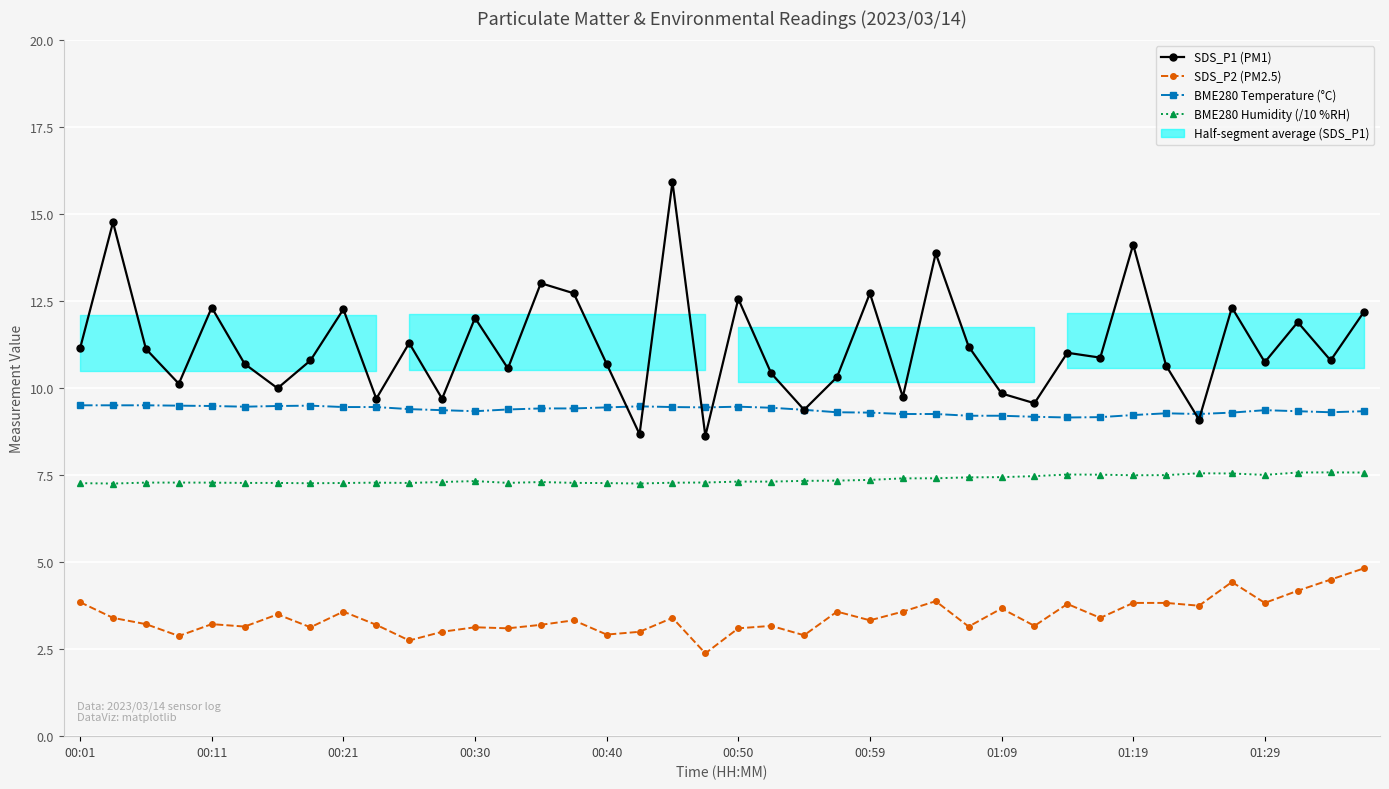

At which category does BME280 Humidity (/10 %RH) reach its first local valley?

00:11